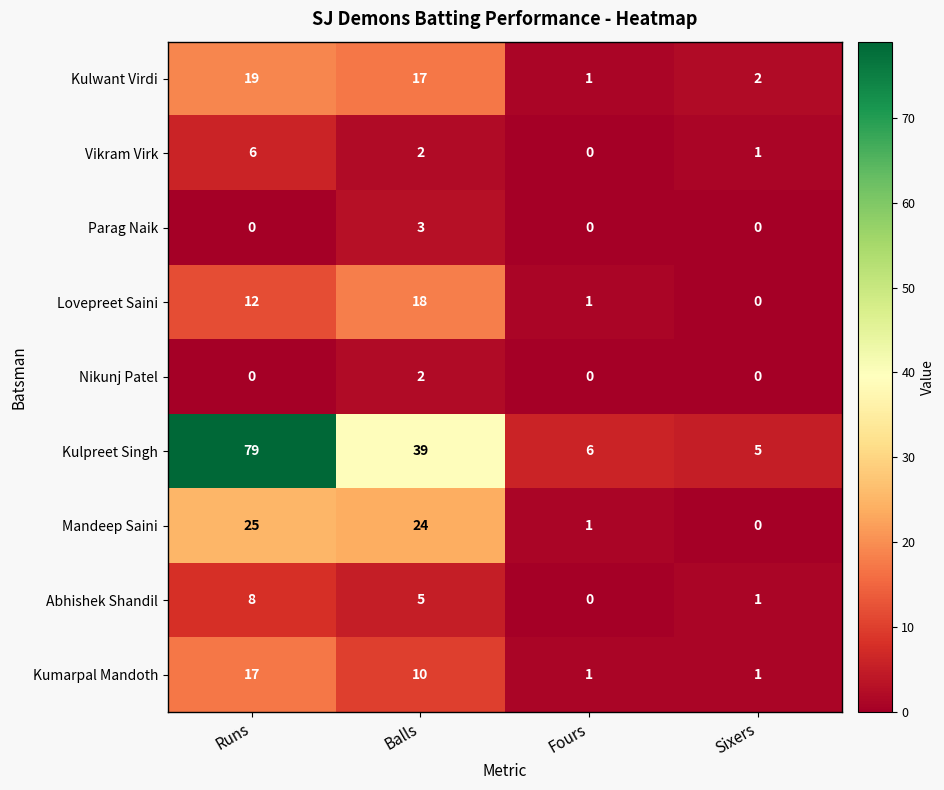

What is the greatest value displayed?

79